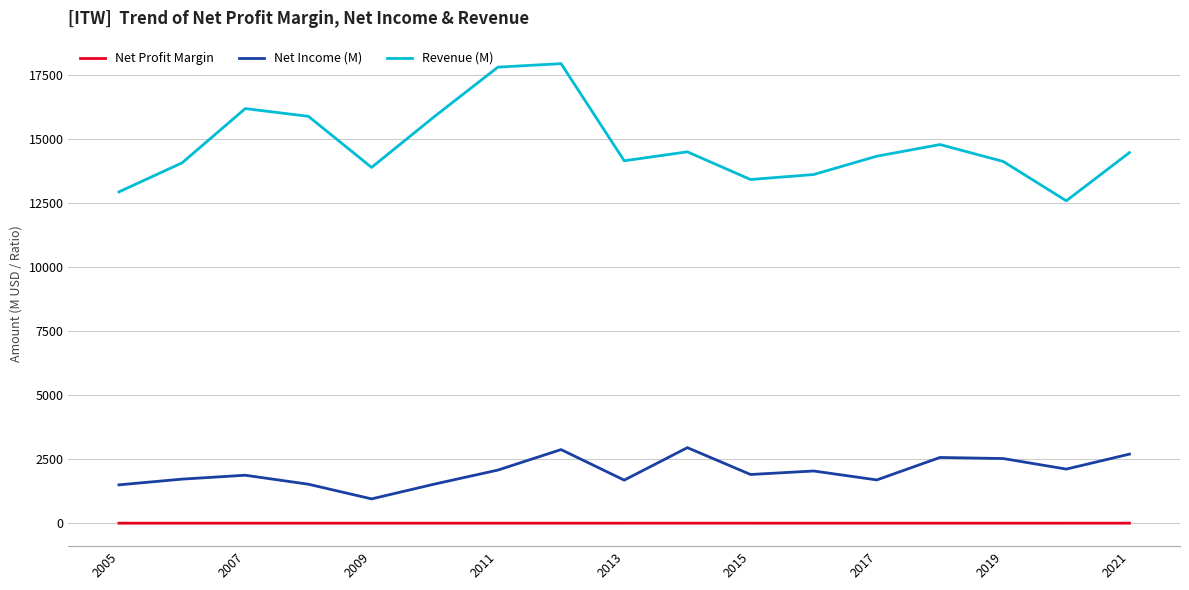

True or false: Net Profit Margin and Net Income (M) intersect in this chart.

False